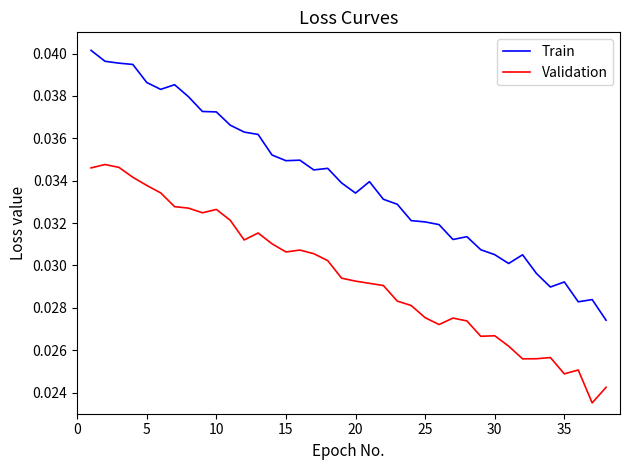

What is the sum of all Validation values?

1.1